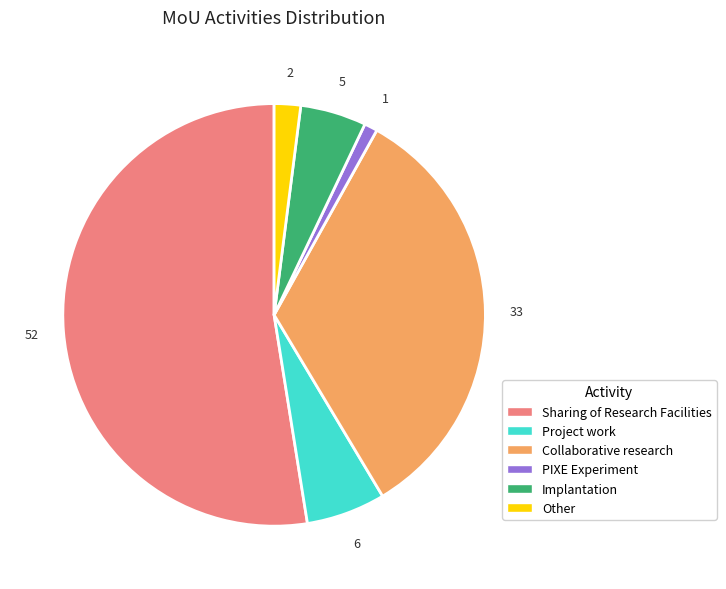

Is it true that PIXE Experiment is 15% of the pie?

False